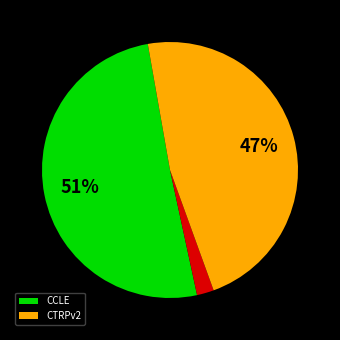

To the nearest percent, what is the average slice percentage?

33%